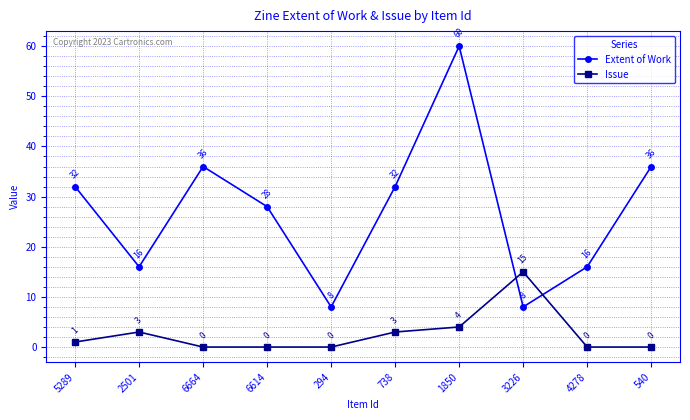

Which series has the largest range (max minus min)?

Extent of Work